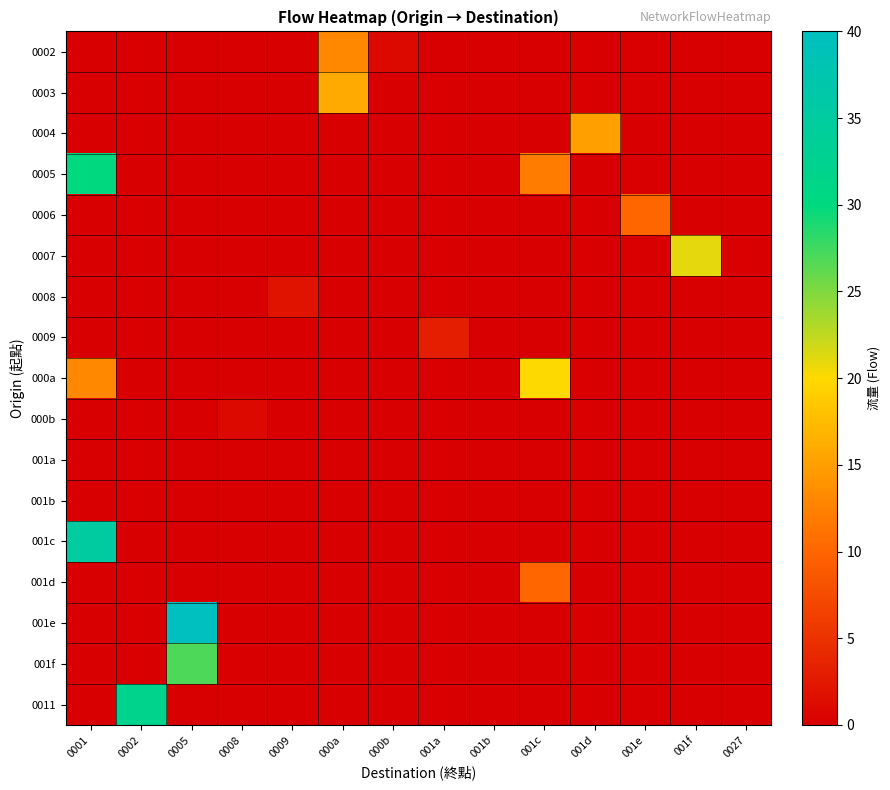

Which has a higher value, 000a or 0008?

000a